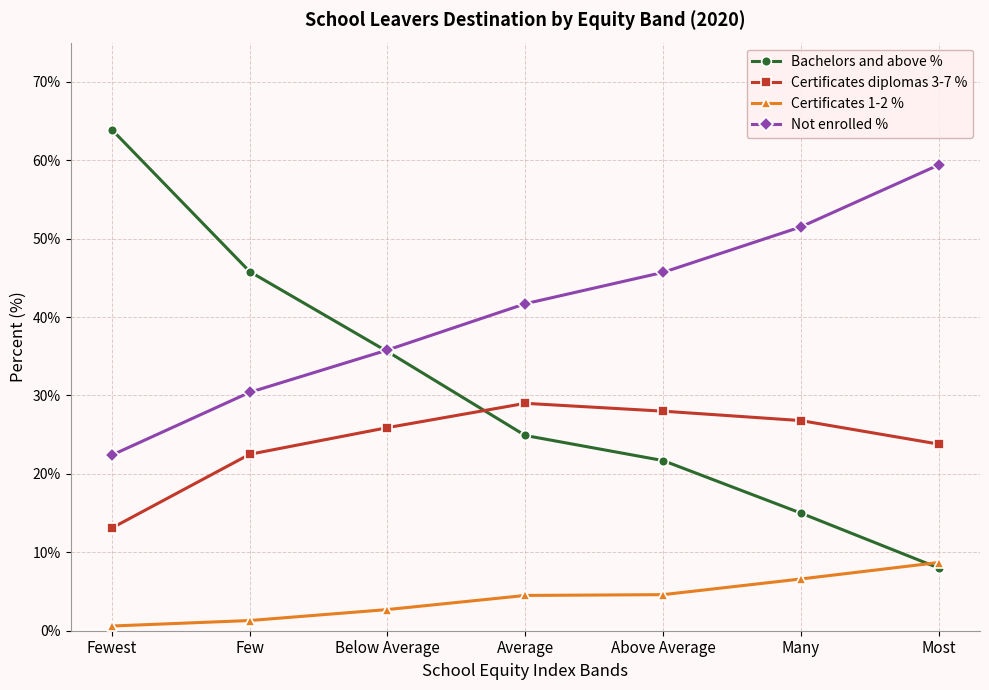

Read the Bachelors and above % value at Below Average.

35.6